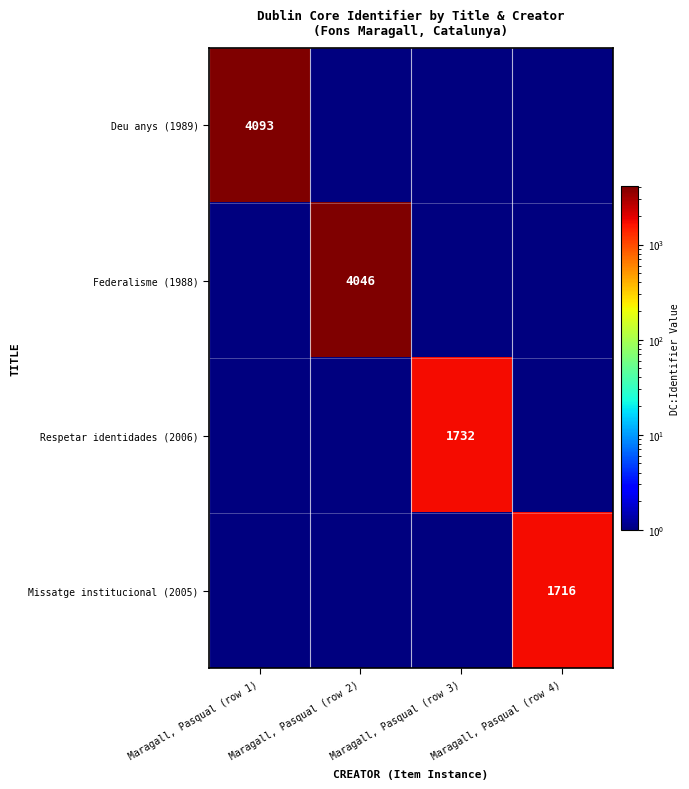

What is the difference between the highest and lowest values at Maragall, Pasqual (row 4)?

1715.9